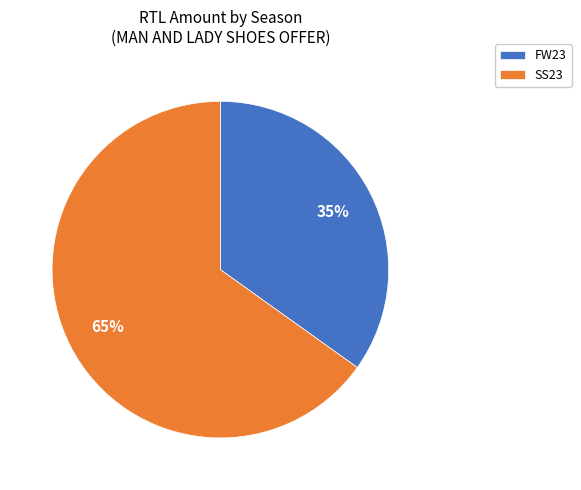

Count the number of slices in the pie.

2